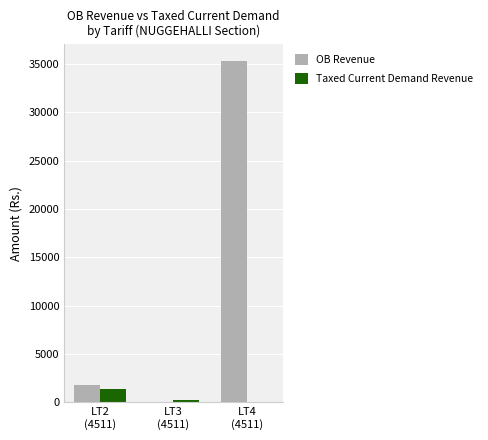

What is the sum of all OB Revenue values?

37161.5